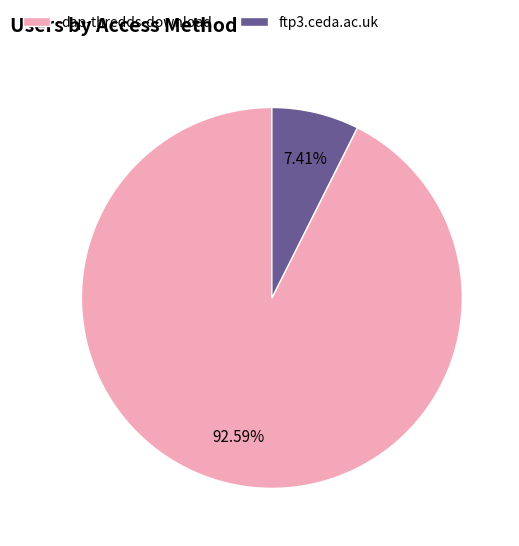

To the nearest percent, what portion does dap-thredds-download represent?

93%